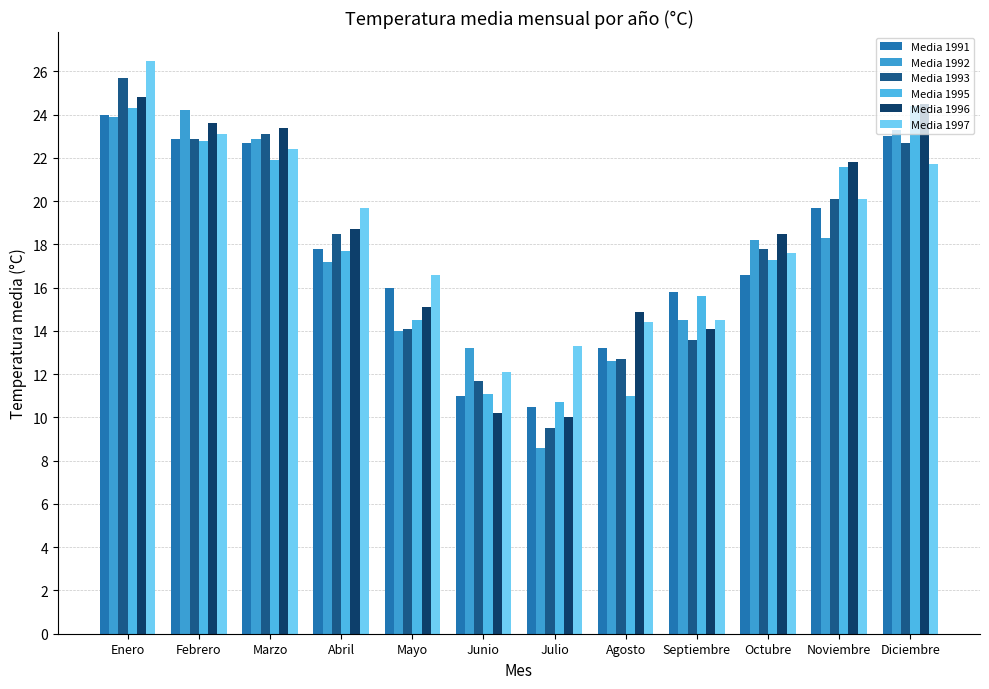

Rank the series by their maximum value, from highest to lowest.

Media 1997, Media 1993, Media 1996, Media 1995, Media 1992, Media 1991